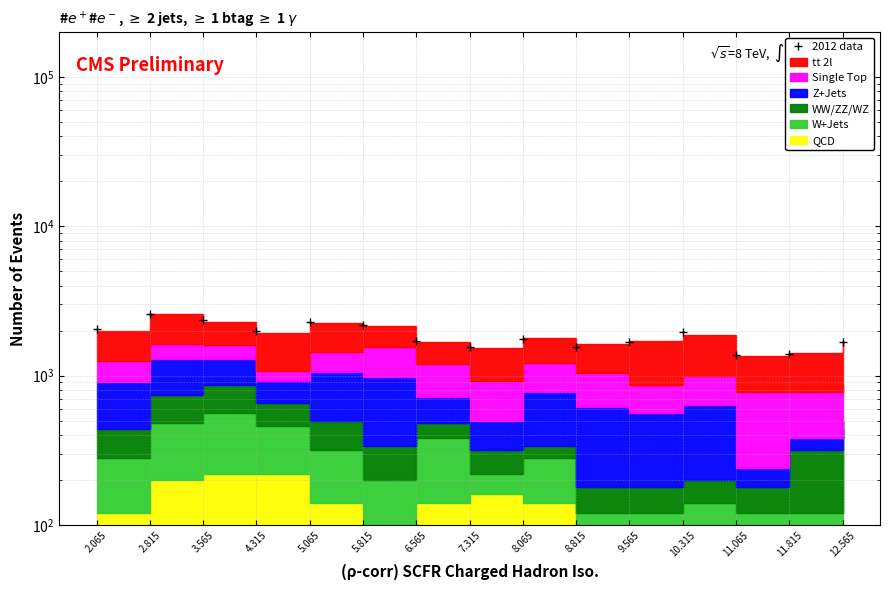

Count the number of values greater than 1749.

8